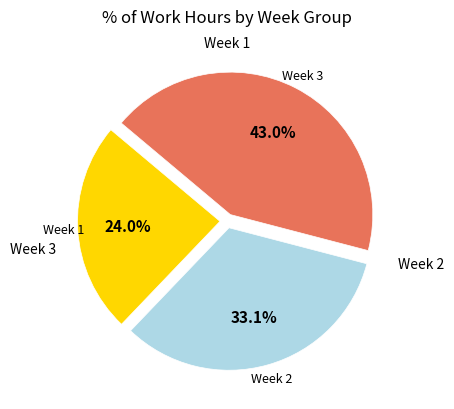

Does any single category account for the majority?

No